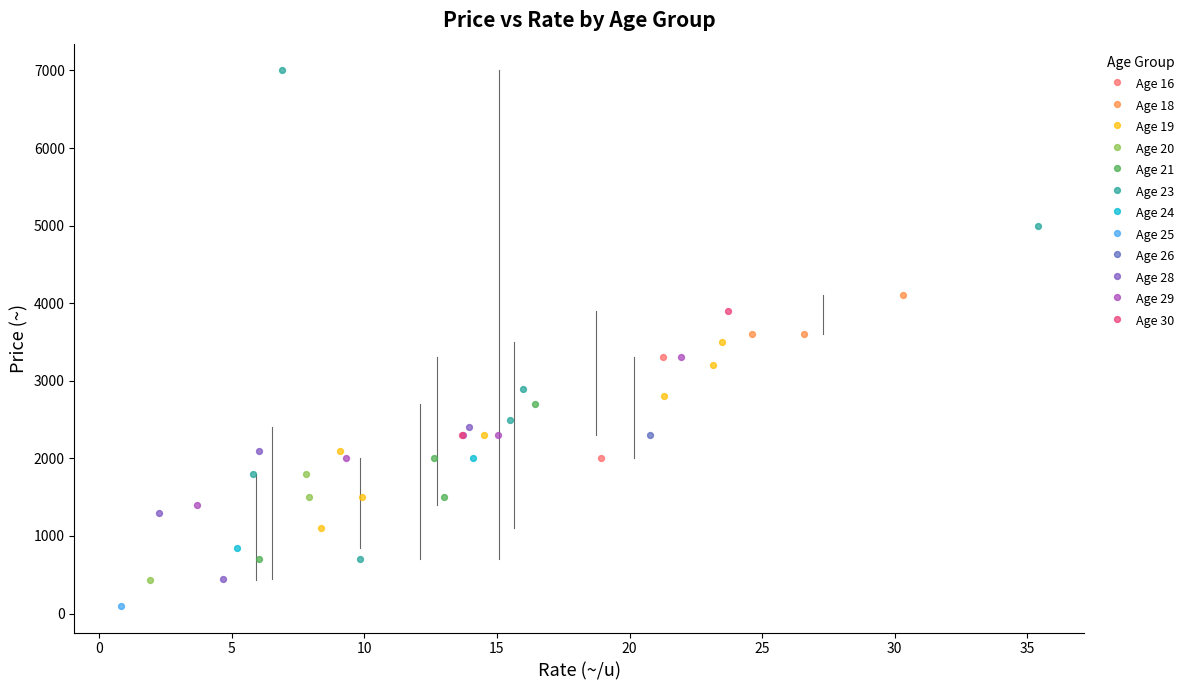

What are all the series names shown in the legend?

Age 16, Age 18, Age 19, Age 20, Age 21, Age 23, Age 24, Age 25, Age 26, Age 28, Age 29, Age 30